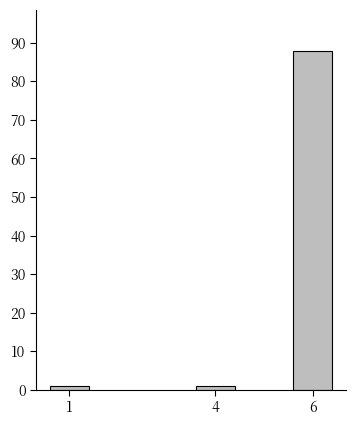

Reading left to right, list all the values displayed in this chart.

1=1	4=1	6=88